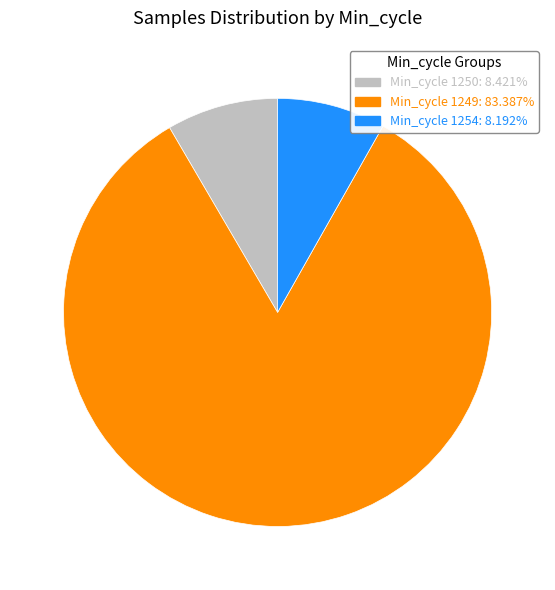

Approximately how many times larger is the value at Min_cycle 1250: 8.421% compared to Min_cycle 1254: 8.192%?

1.0